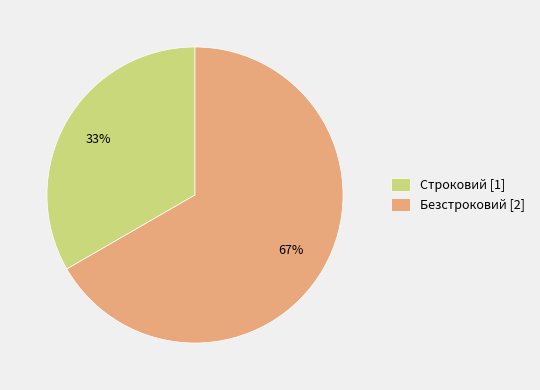

To the nearest percent, what is the combined percentage of Безстроковий [2] and Строковий [1]?

100%